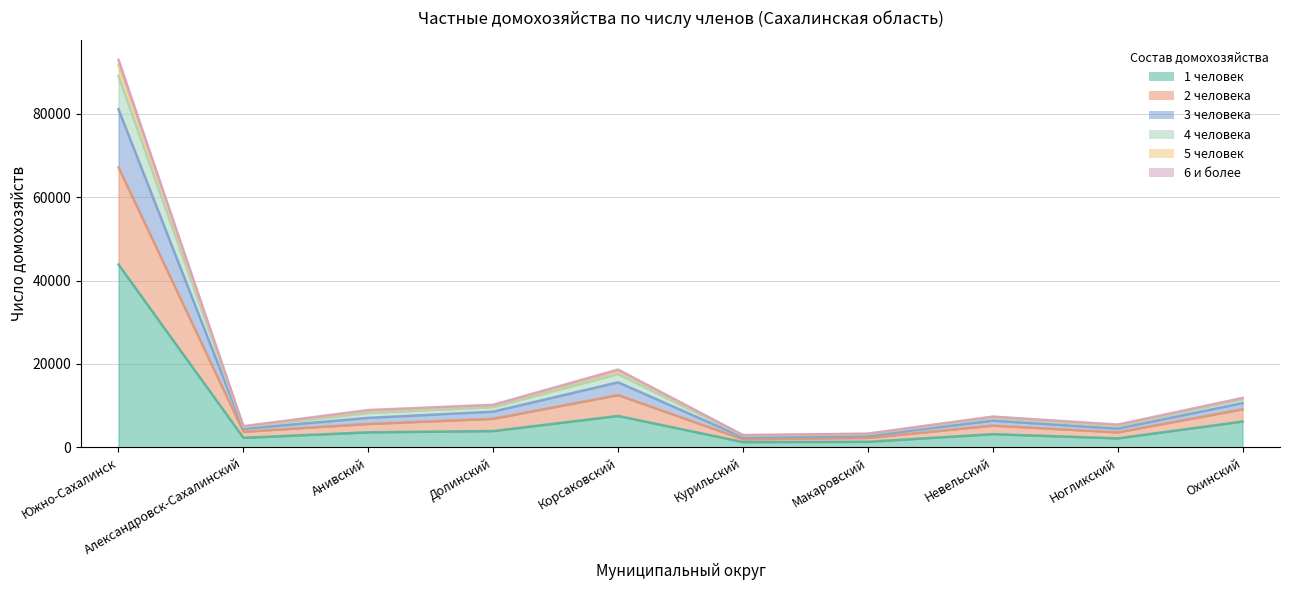

How many lines are shown in the chart?

6